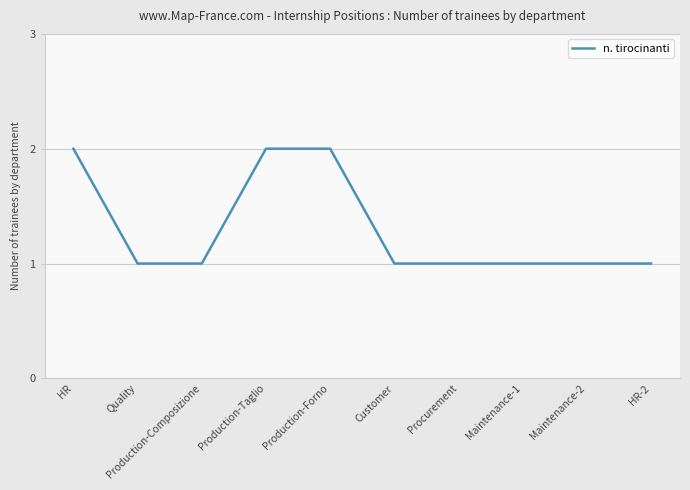

What is the ratio of the value at Maintenance-1 to the value at HR-2?

1.0